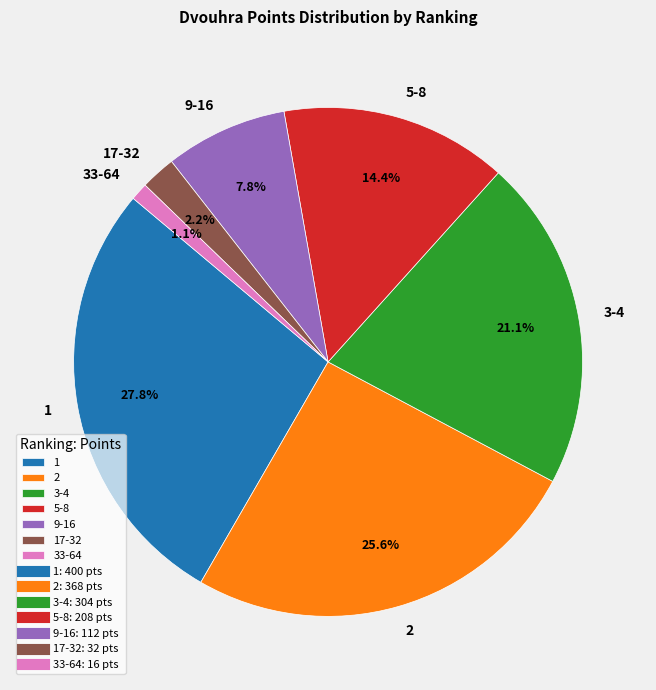

Which category has the biggest portion of the pie?

1